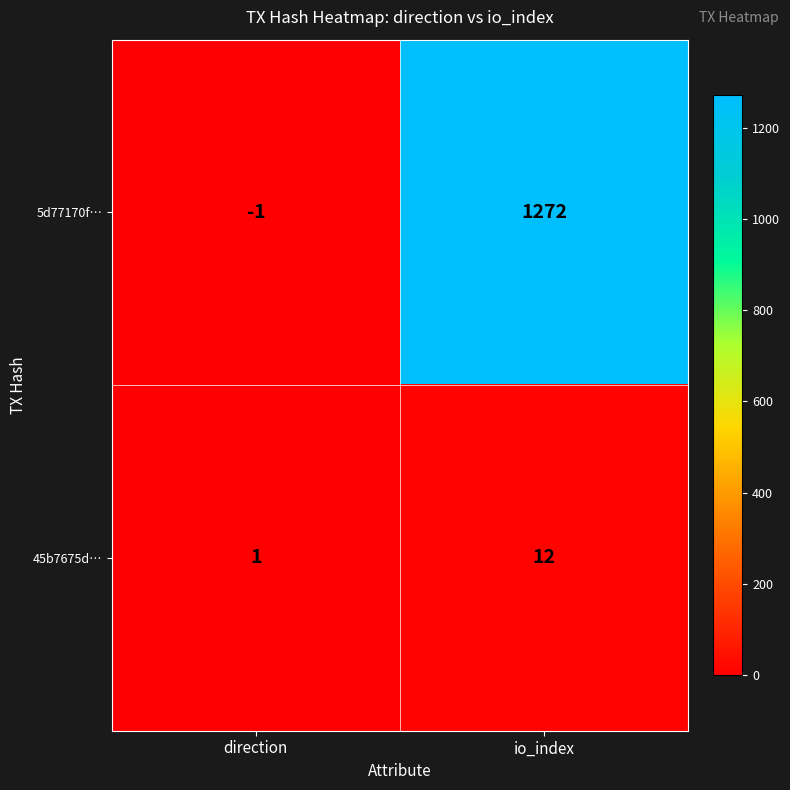

At which category is the sum across all series the highest?

io_index